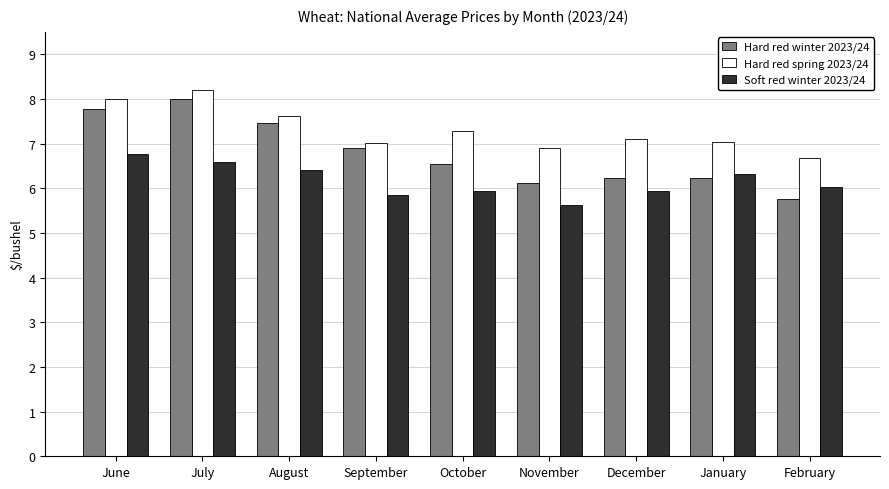

How many groups of bars are there?

9